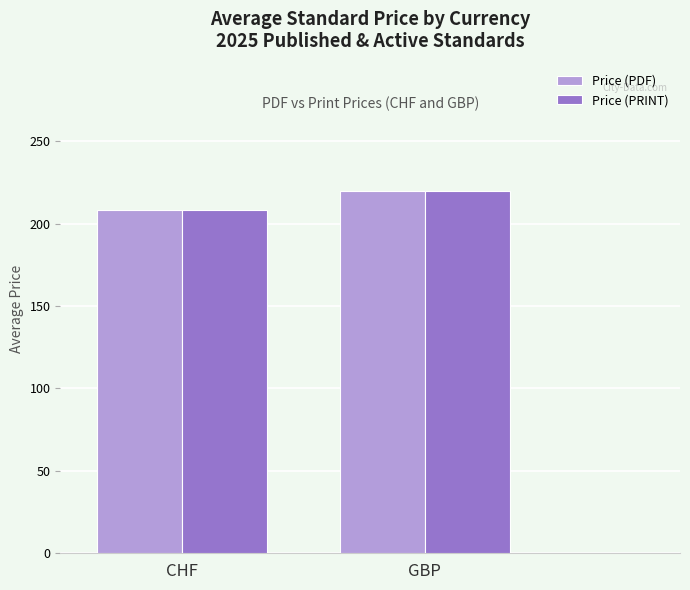

What is the greatest value displayed?

220.0